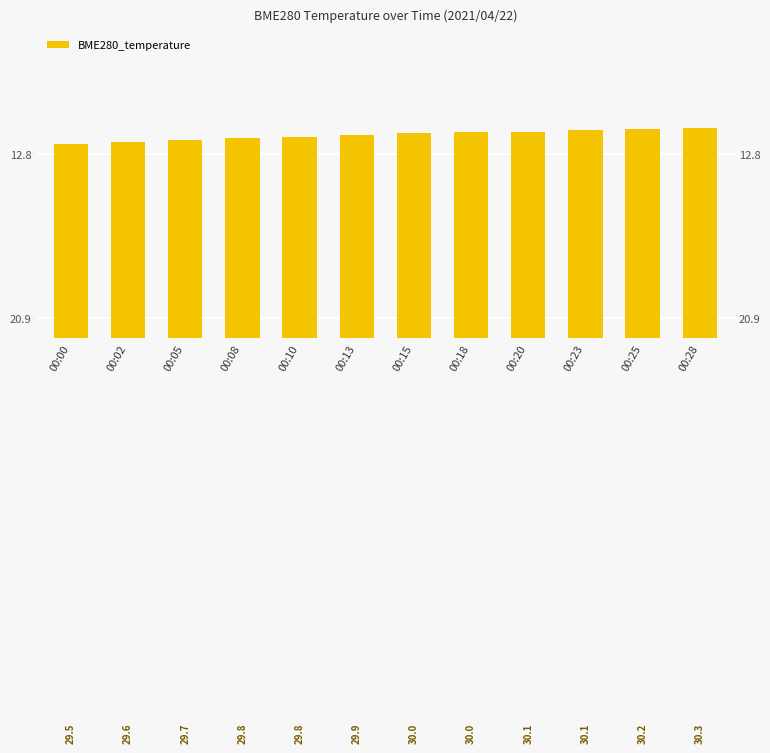

What is the sum of all values?

358.9